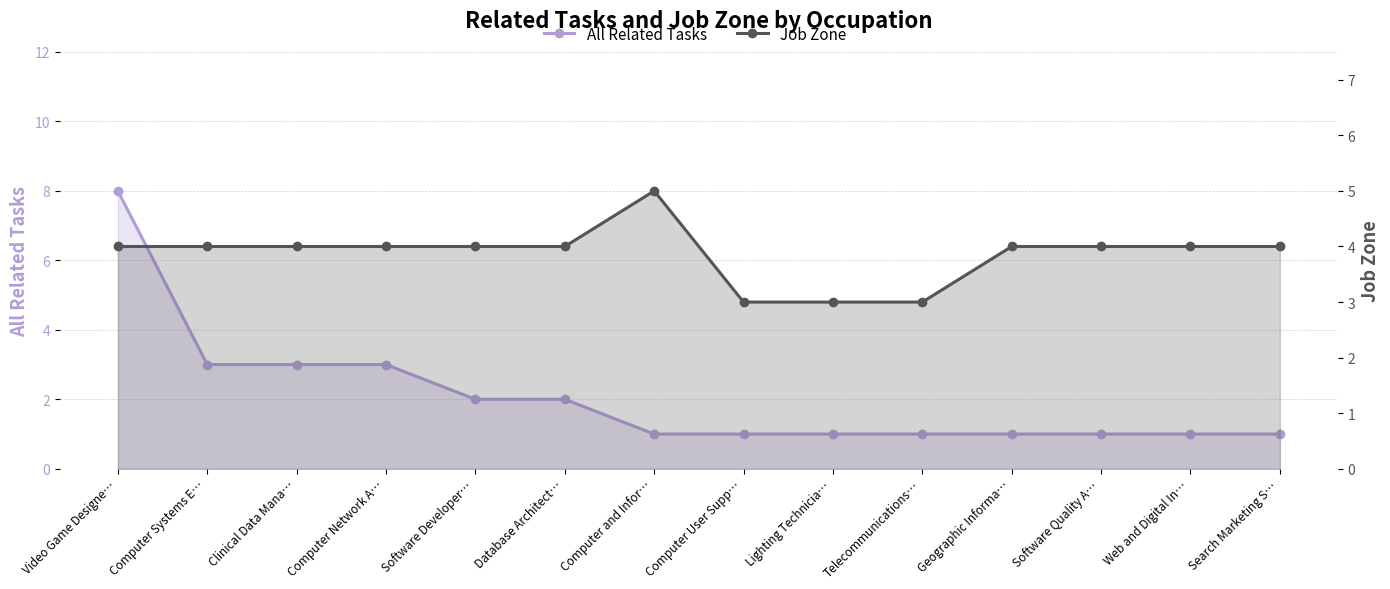

Which label corresponds to the smallest value in the chart?

Computer and Infor…